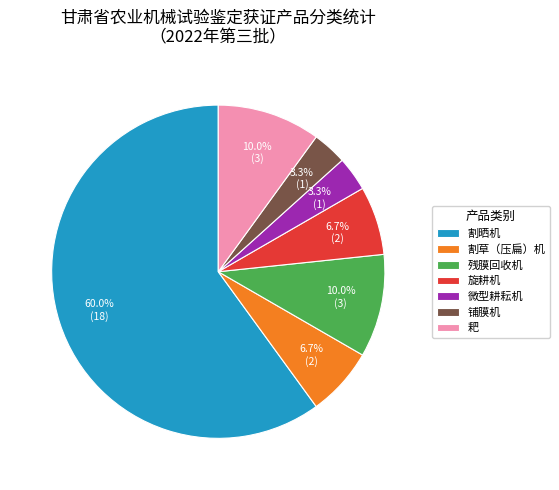

How many segments does this pie chart have?

7